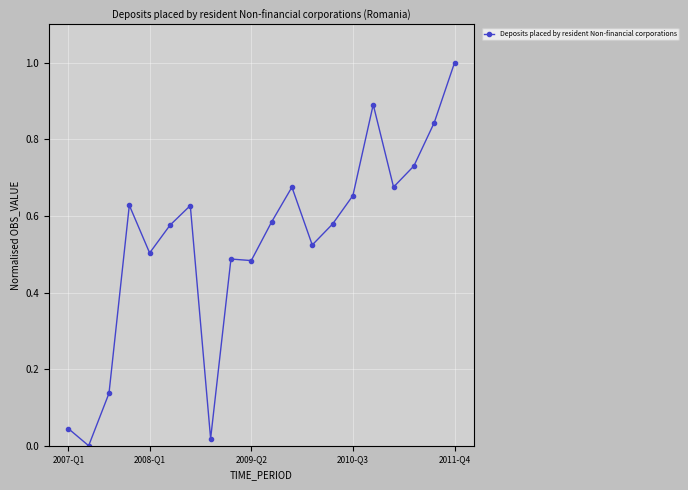

What is the difference between the maximum and minimum values?

1.0